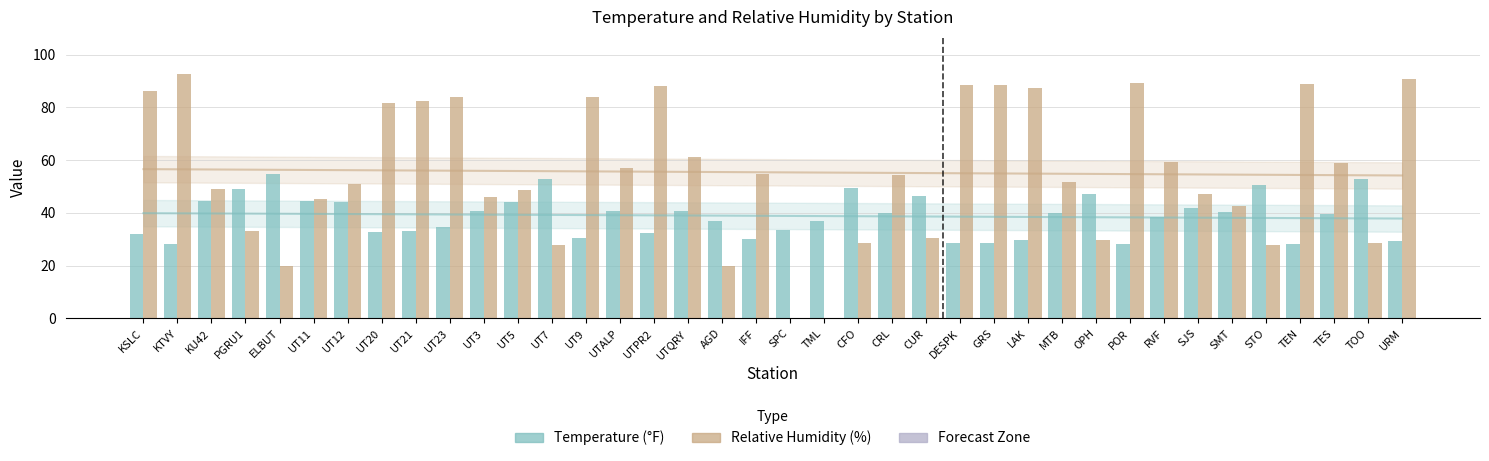

What is the sum of the Relative Humidity (%) values at PGRU1 and UT11?

78.5